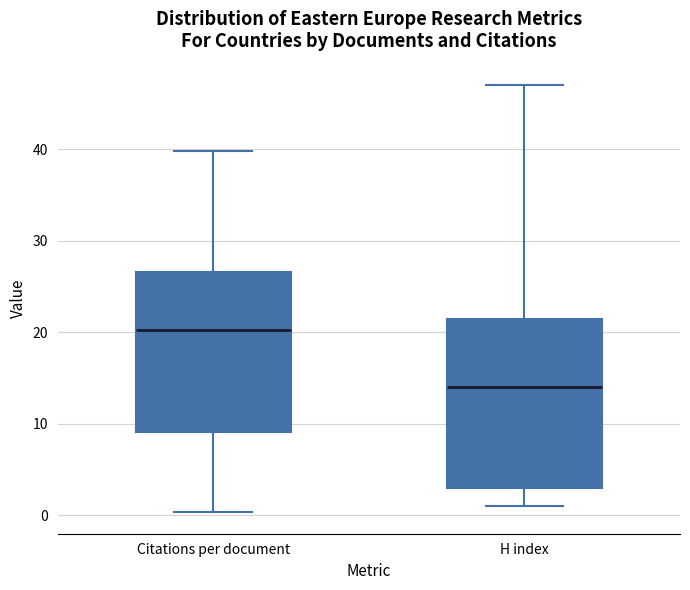

Where is the lower edge of the box for Citations per document on the y-axis? The values are not printed on the chart, so give them approximately, as read against the axis.

9